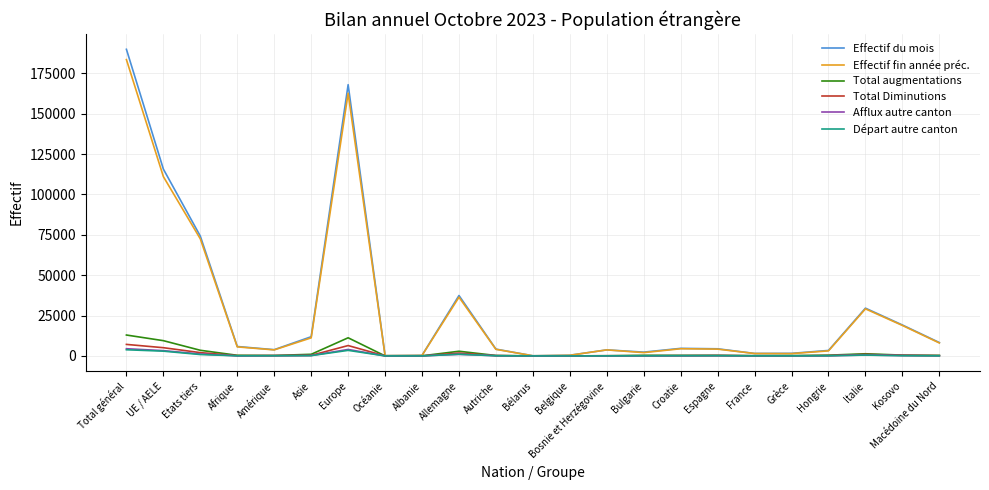

Which series changed the most between Asie and Océanie?

Effectif du mois